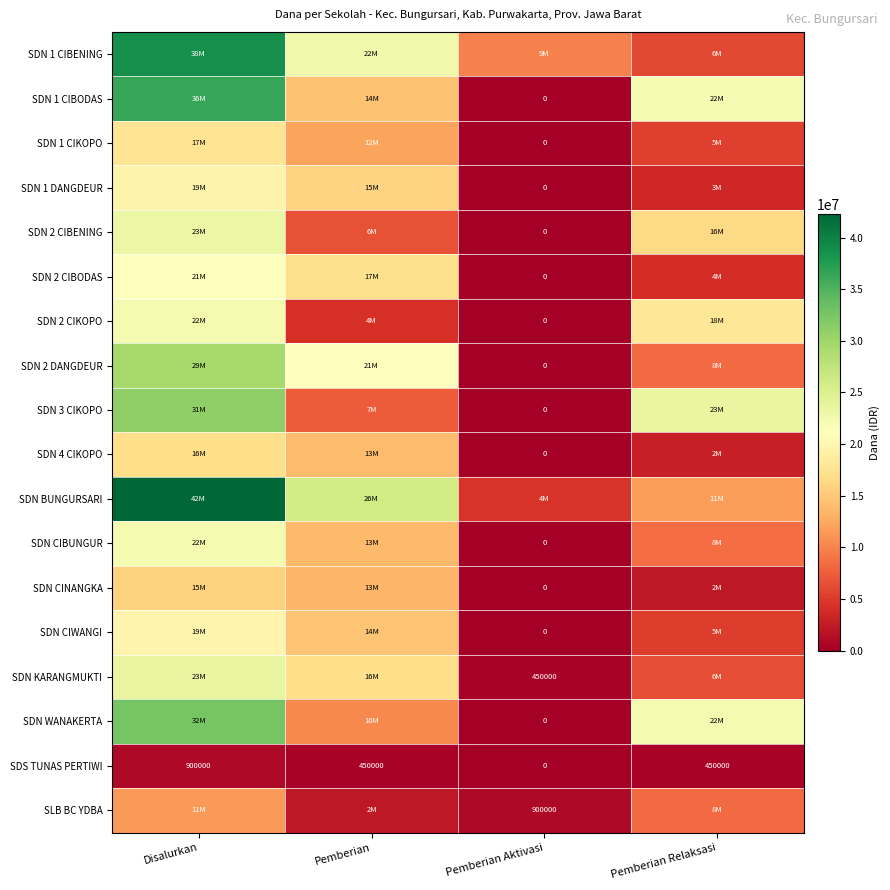

What is the spread (max minus min) of values at Pemberian Relaksasi?

23175000